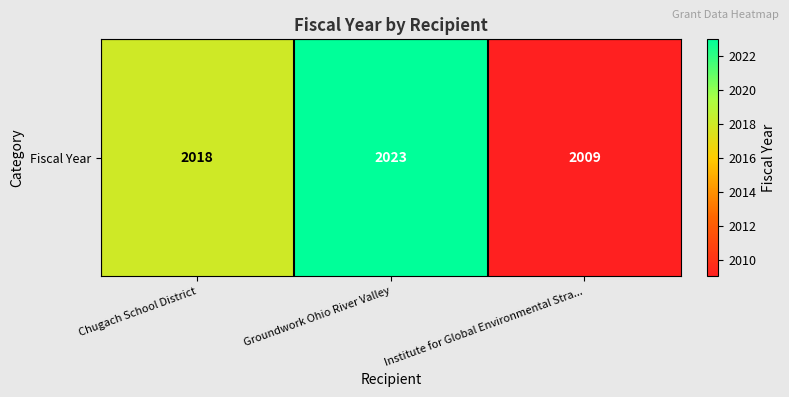

True or false: the data shows 2018 at Chugach School District.

True